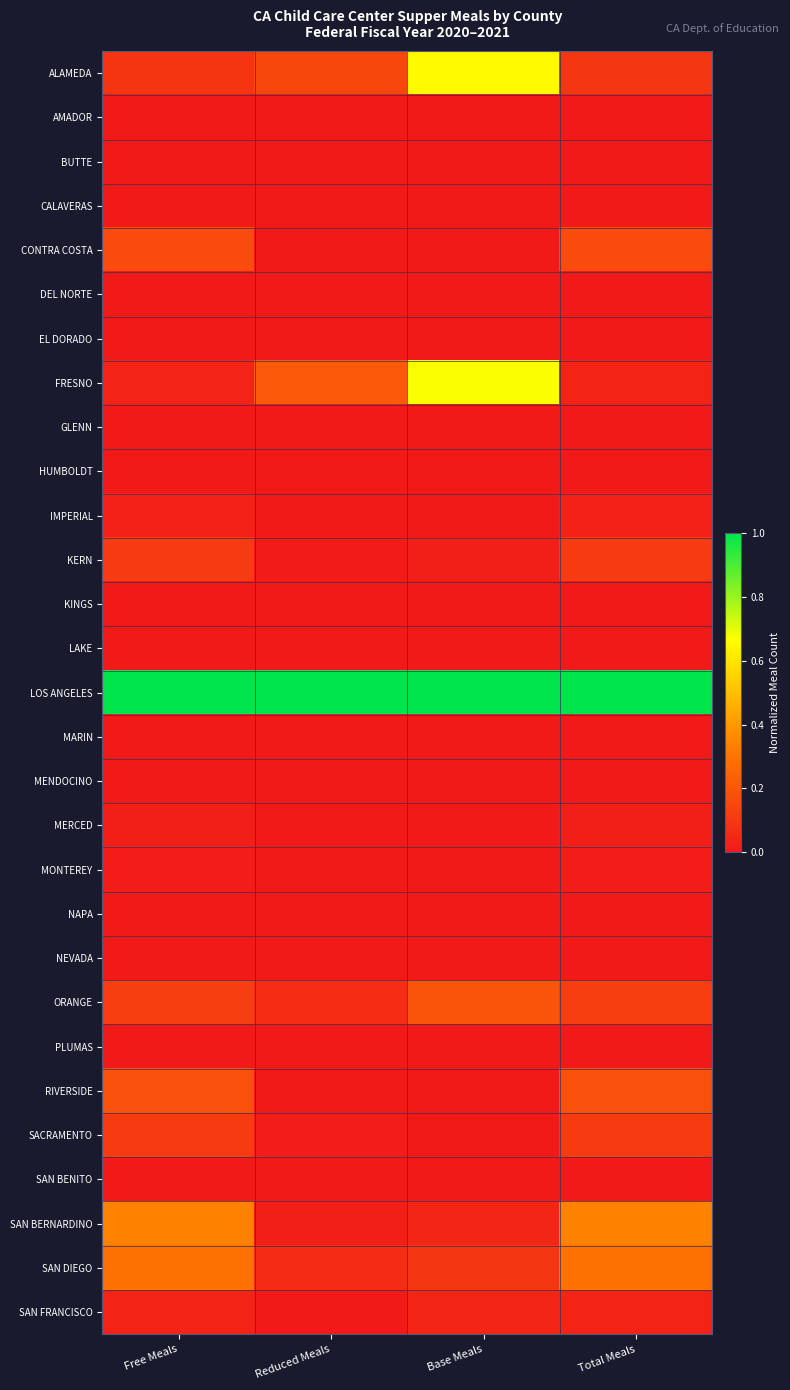

Count the number of categories in the chart.

4